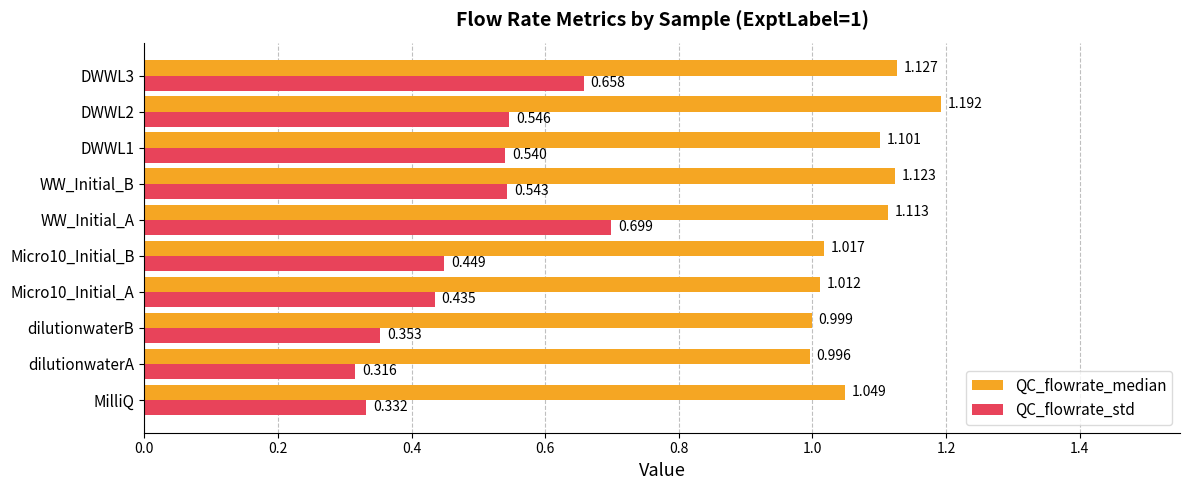

At MilliQ, list the series in order from smallest to largest.

QC_flowrate_std, QC_flowrate_median